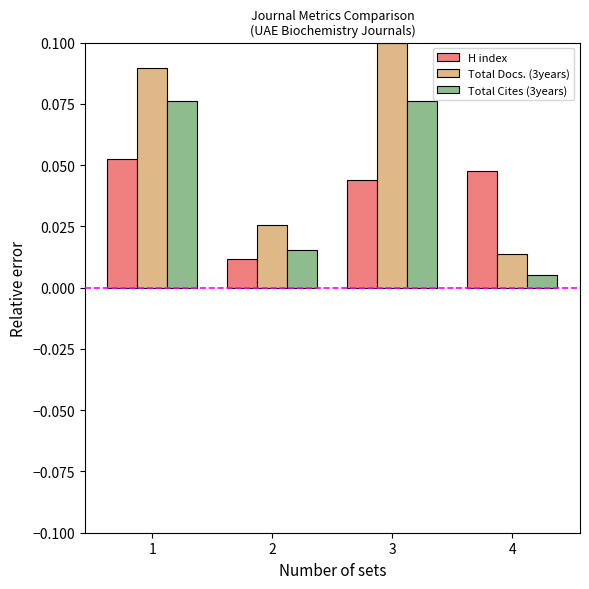

At which label does H index reach its peak?

1